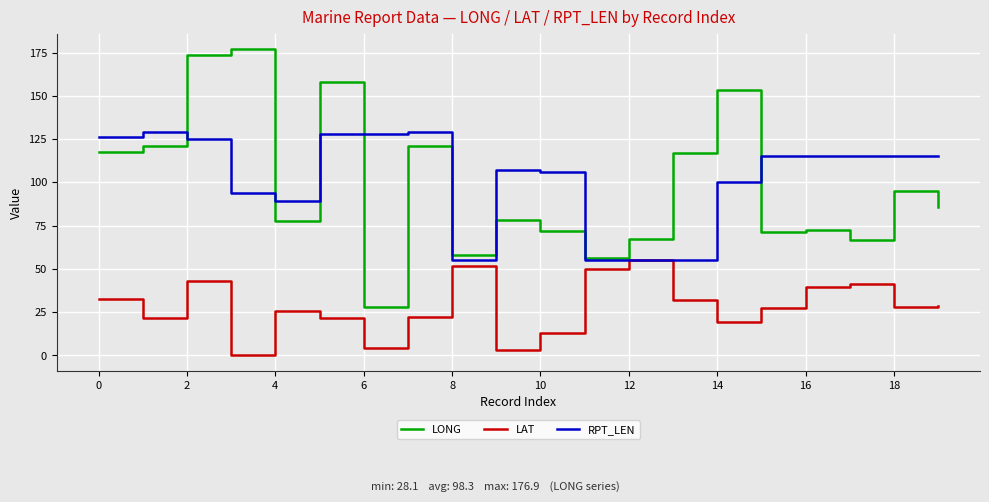

What is the greatest value displayed?

176.9